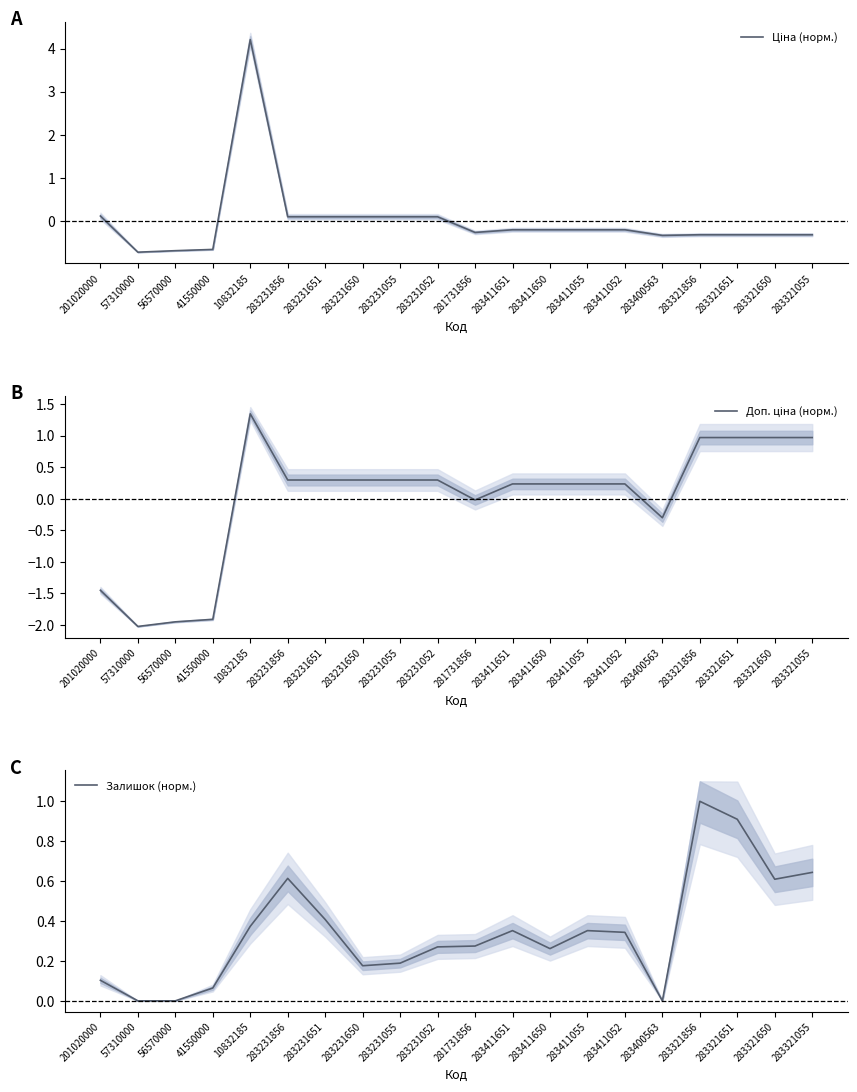

True or false: Ціна (норм.) has more than 1 interior local peaks.

False